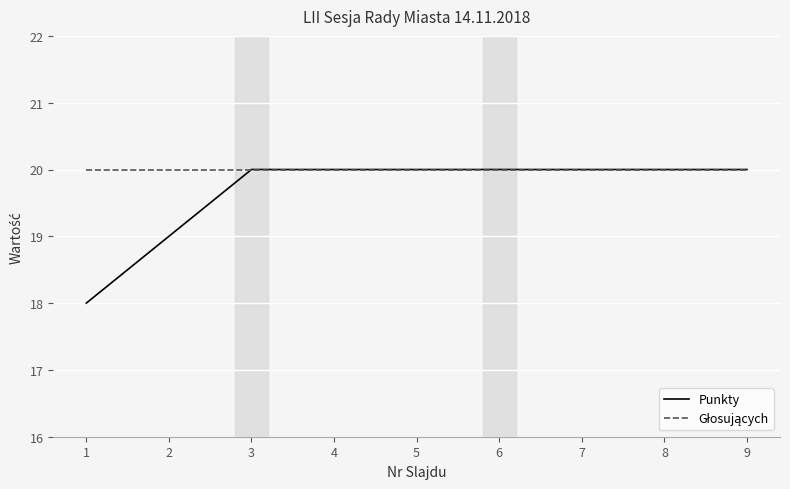

What is the total value across all series at 7?

40